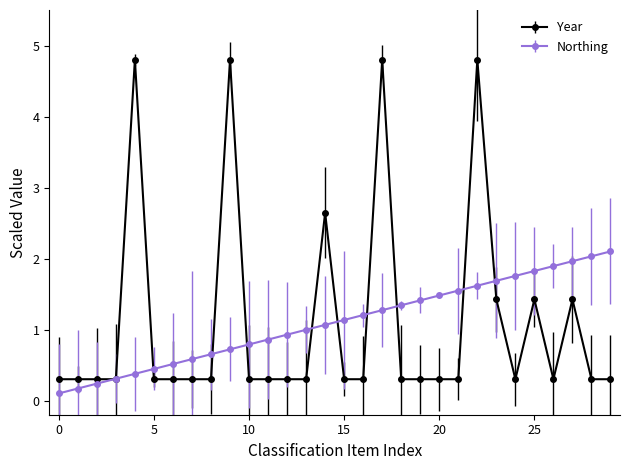

Rank the series by their maximum value, from highest to lowest.

Year, Northing